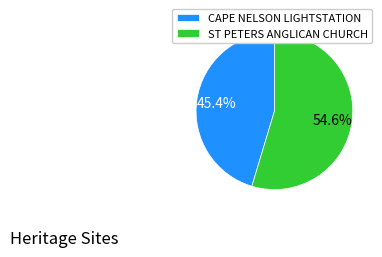

How many segments does this pie chart have?

2